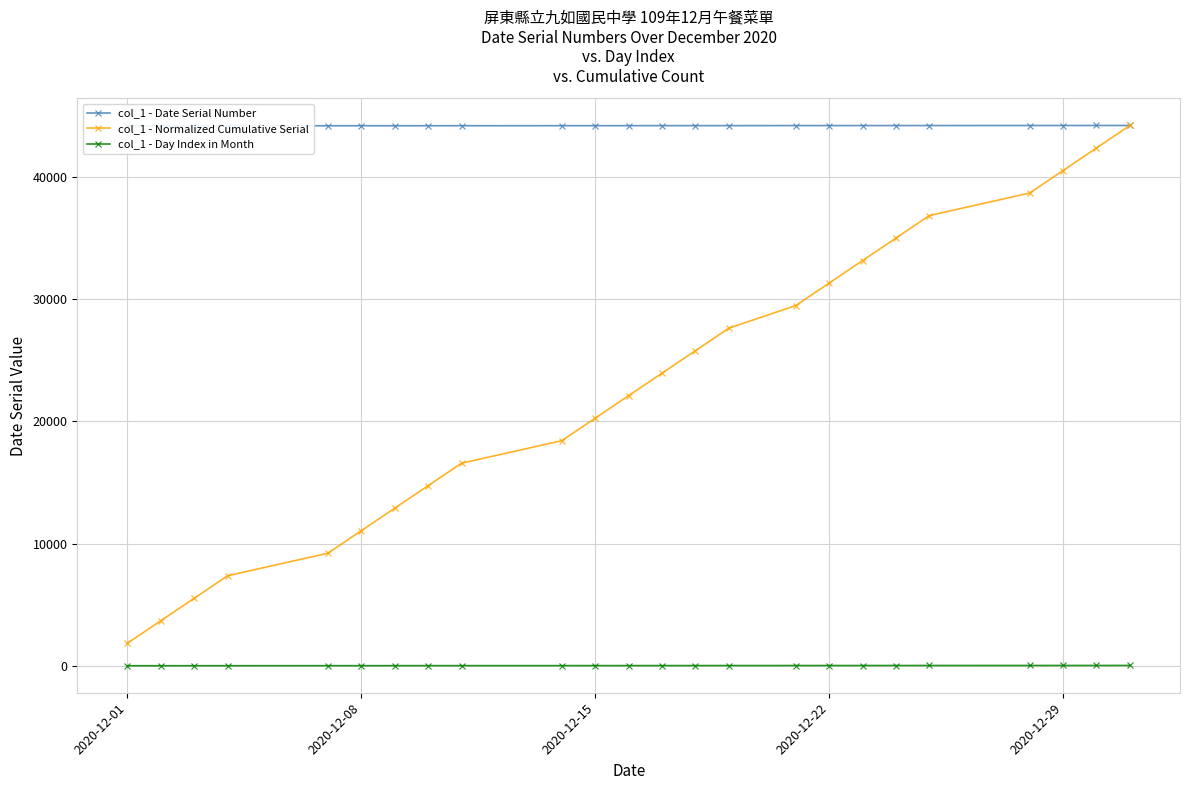

What is the sum of all col_1 - Date Serial Number values?

1060347.0